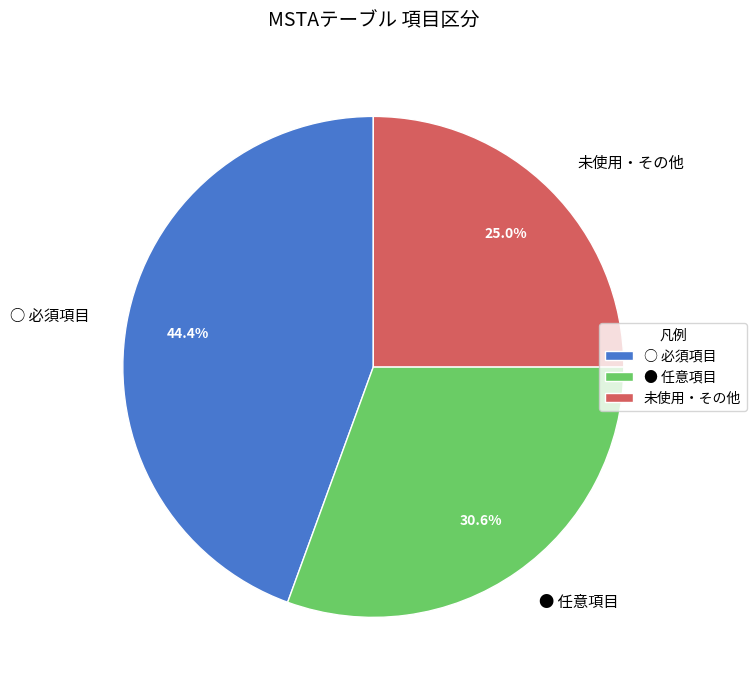

Rank the categories by value from lowest to highest.

未使用・その他, ● 任意項目, ○ 必須項目